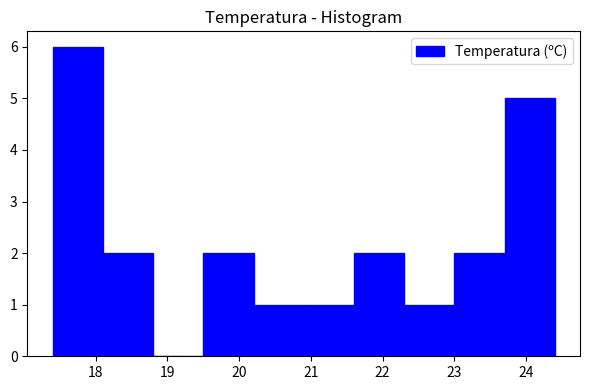

Over which range of the x-axis is the bar tallest?

17.4 to 18.1